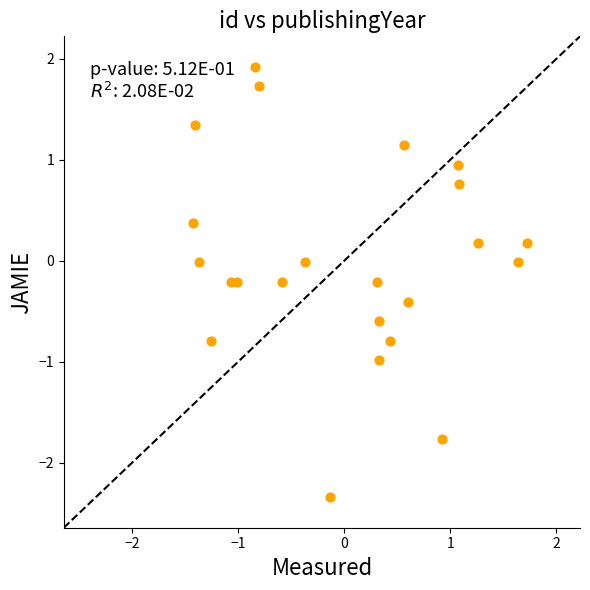

What is the range of Y values (max minus min)?

4.3